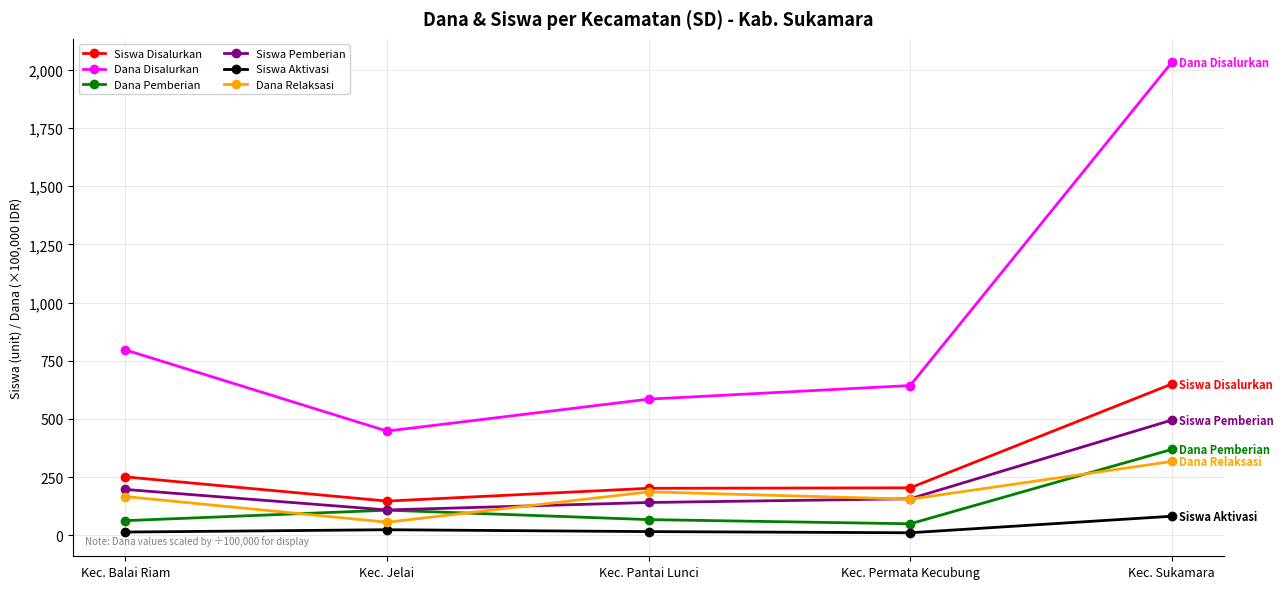

Count the number of data series in this chart.

6